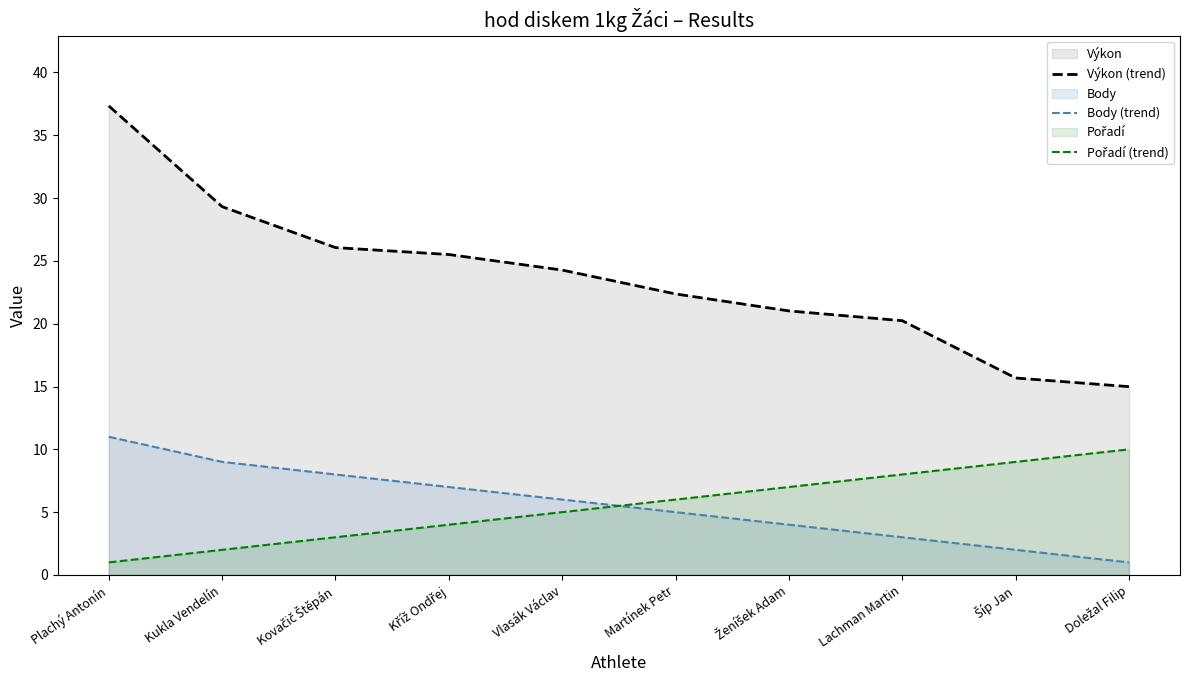

At which category is the sum across all series the highest?

Plachý Antonín